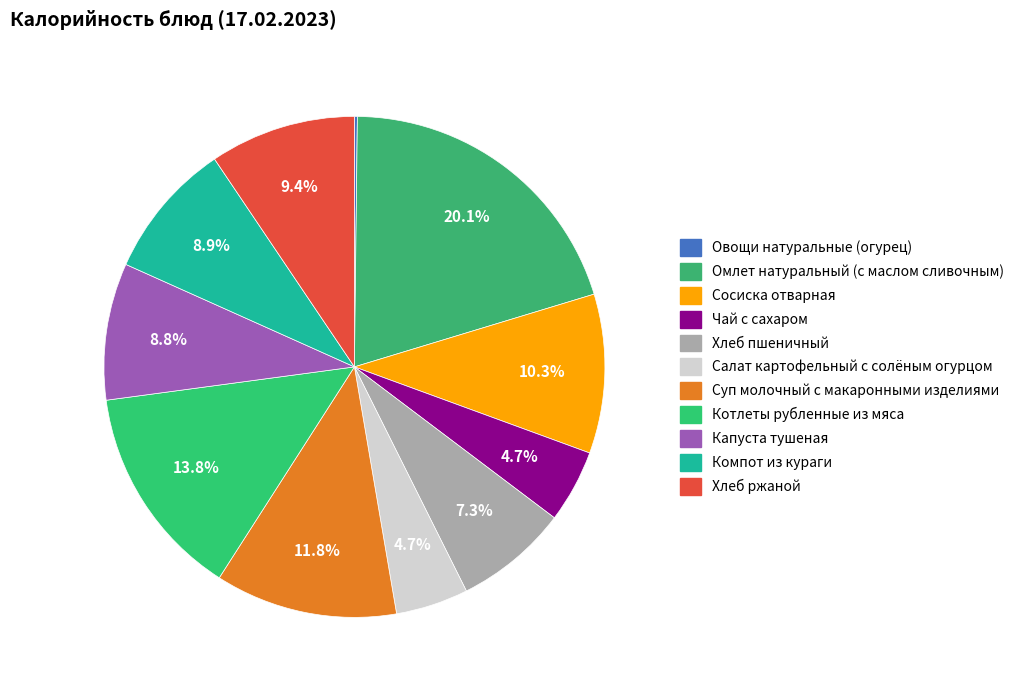

The Суп молочный с макаронными изделиями slice represents 12% of the pie. True or false?

True